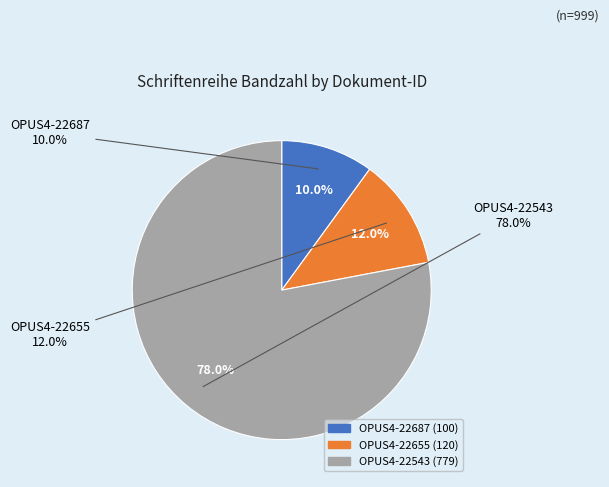

Count the number of slices in the pie.

3